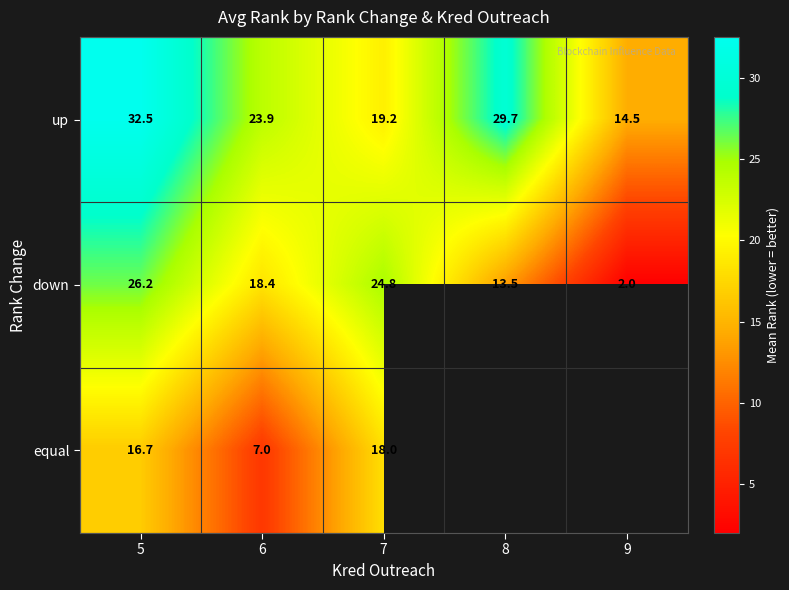

At which label does down first exceed 18?

5